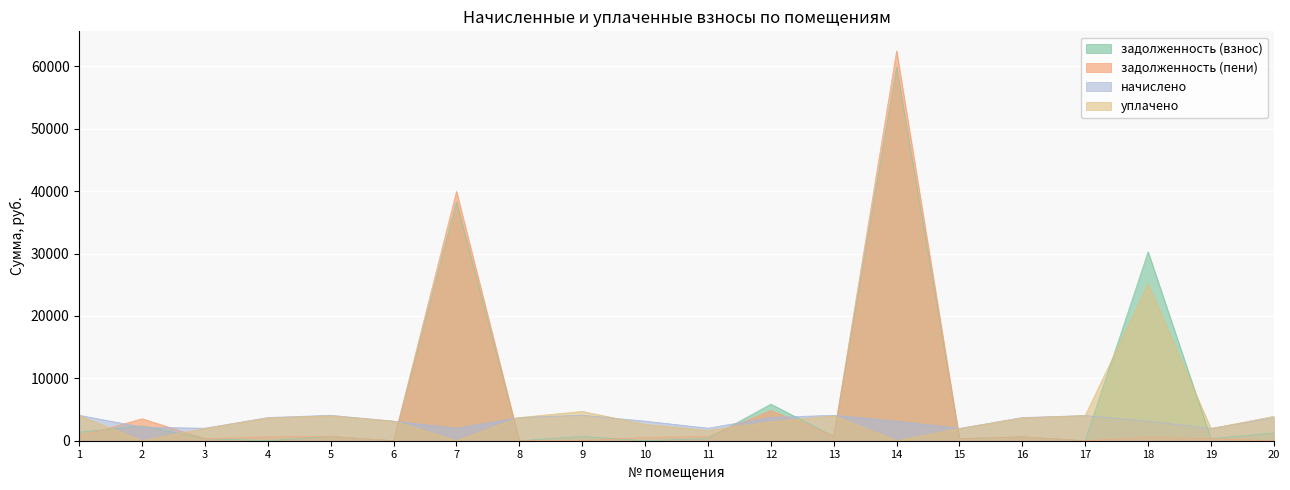

Rank the series at 9 from highest to lowest value.

уплачено, начислено, задолженность (взнос), задолженность (пени)